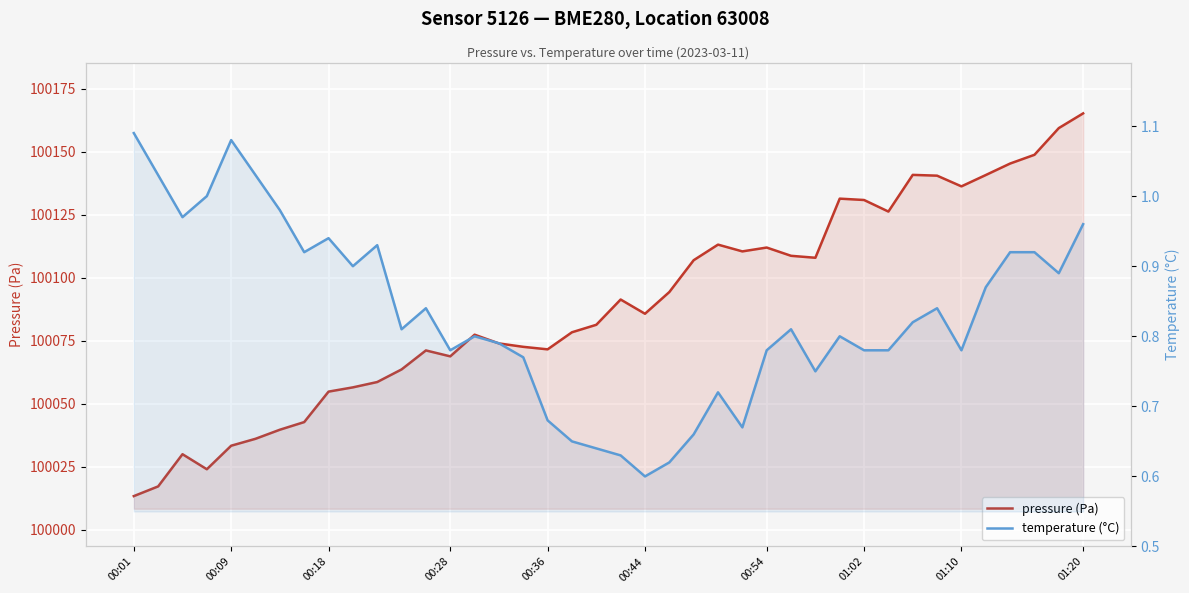

The value of temperature (°C) at 25 is 1.0. True or false?

False